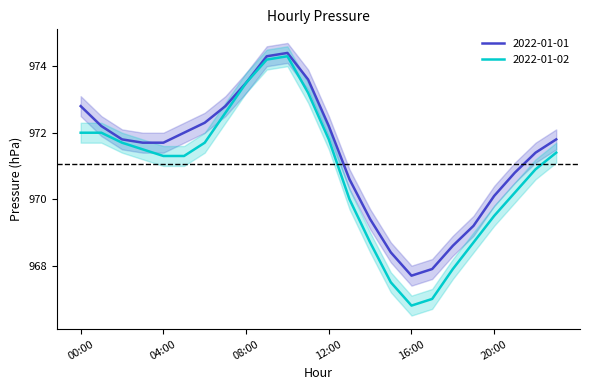

List the series in order of their peak value, highest first.

2022-01-01, 2022-01-02